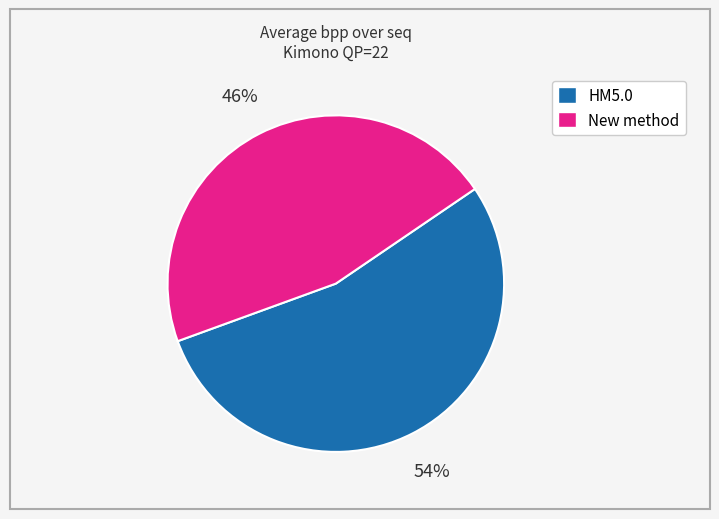

To the nearest percent, what is the difference between the largest and smallest slice percentages?

8%